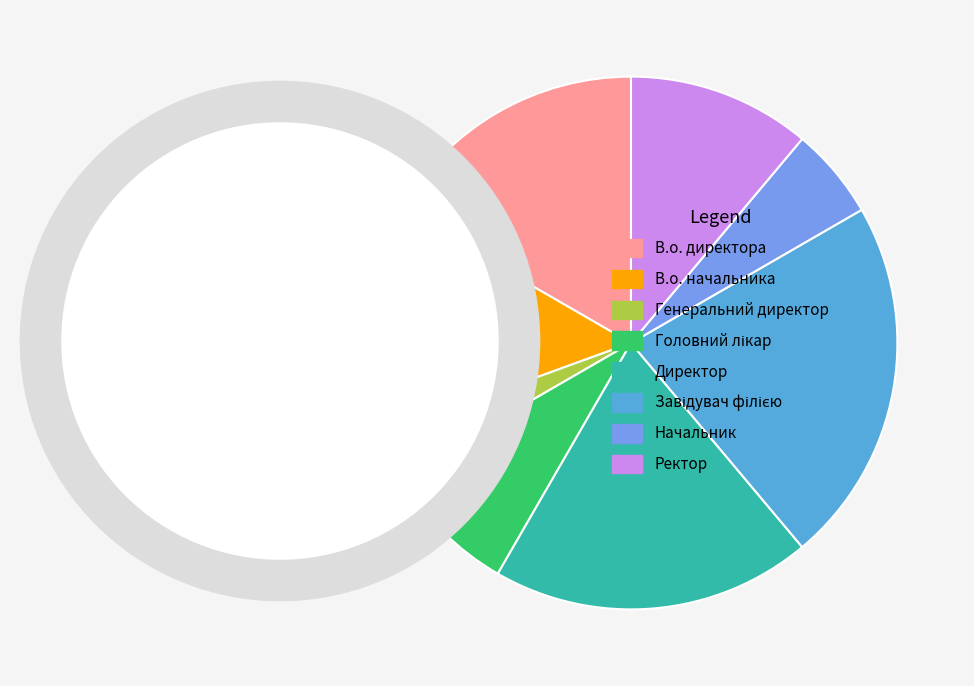

Is the sum of Генеральний директор and В.о. директора greater than half?

No